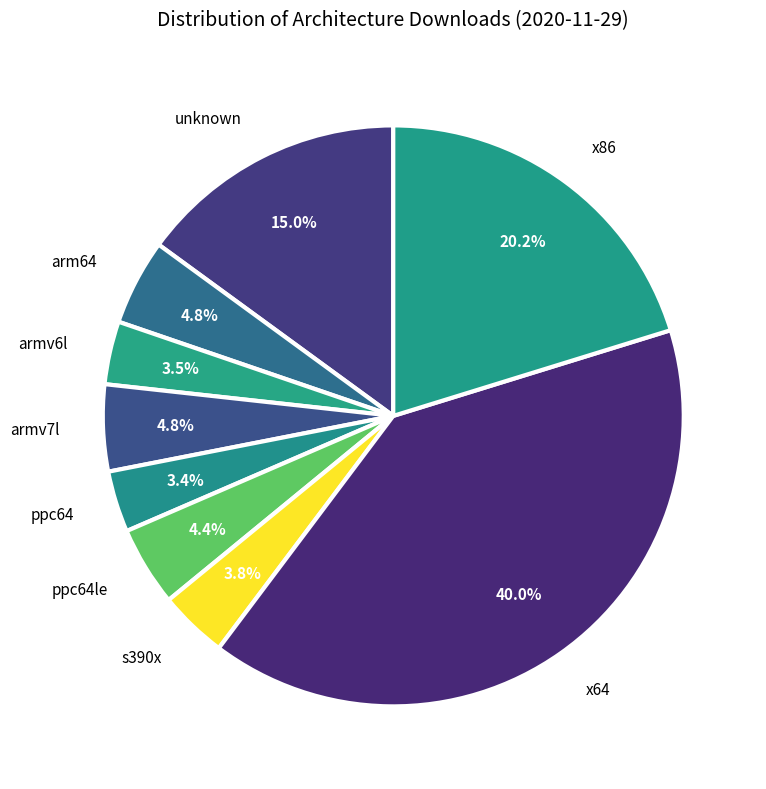

True or false: s390x accounts for 4% of the total.

True